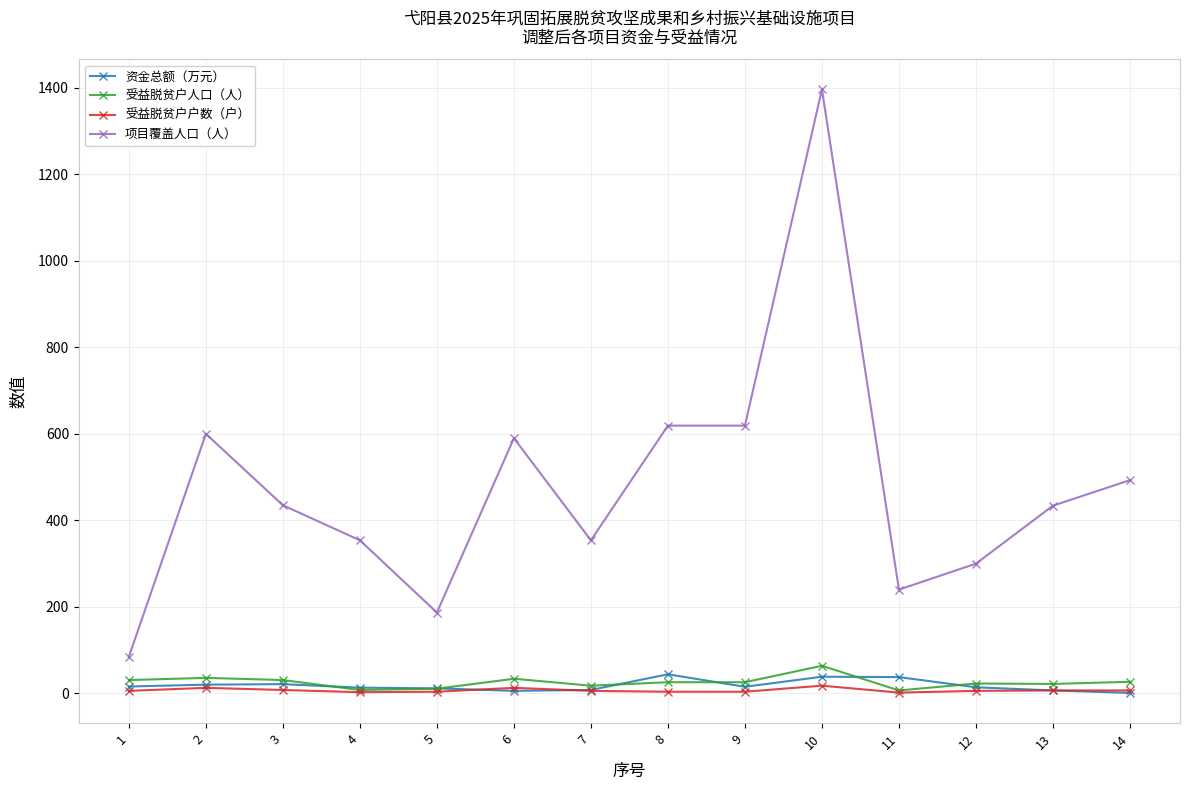

True or false: 项目覆盖人口（人） has a value of 187.0 at 5.

True